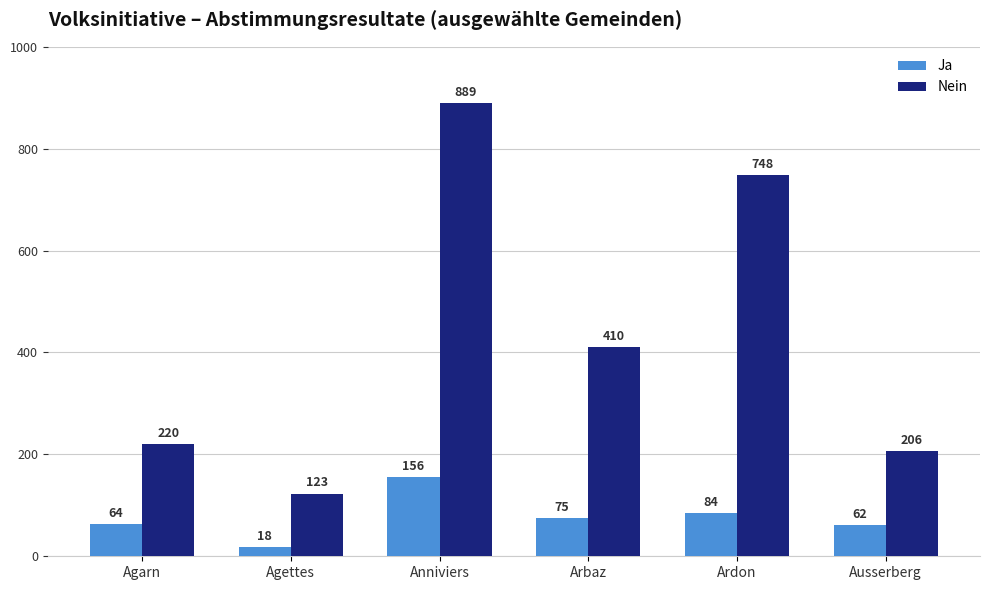

Rank the categories by Ja value from lowest to highest.

Agettes, Ausserberg, Agarn, Arbaz, Ardon, Anniviers